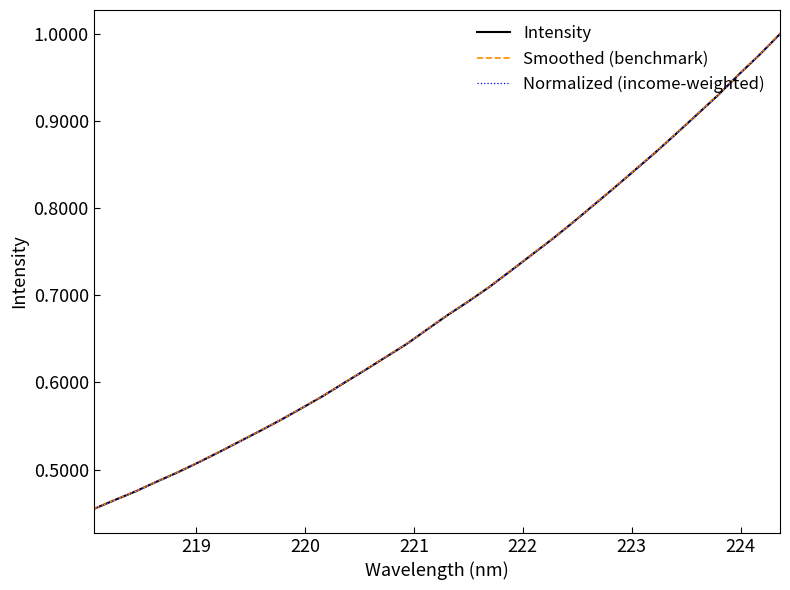

Which series has the widest spread of values?

Smoothed (benchmark)